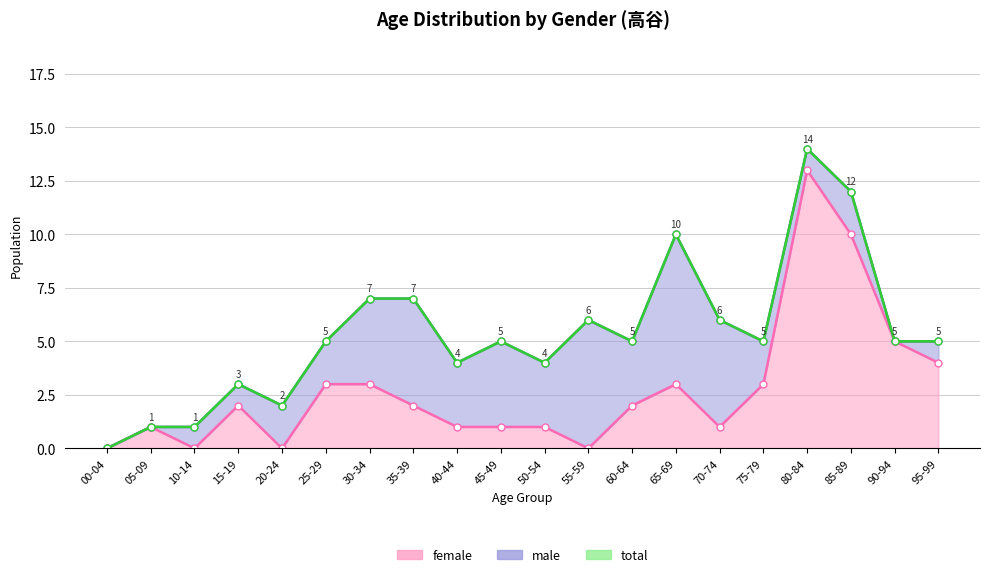

Between 35-39 and 85-89, which series saw the biggest shift?

female